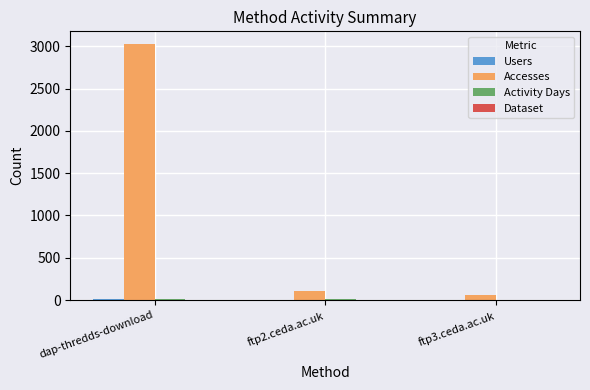

What is the greatest value displayed?

3025